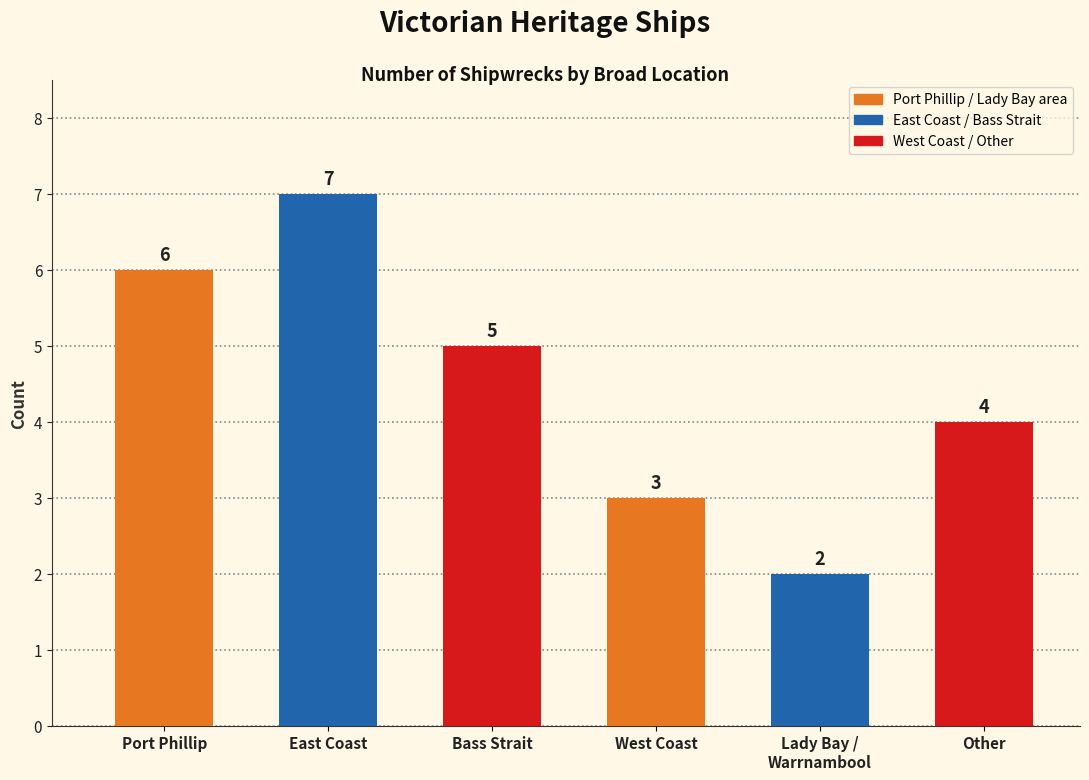

At which label is the value closest to 4?

Other